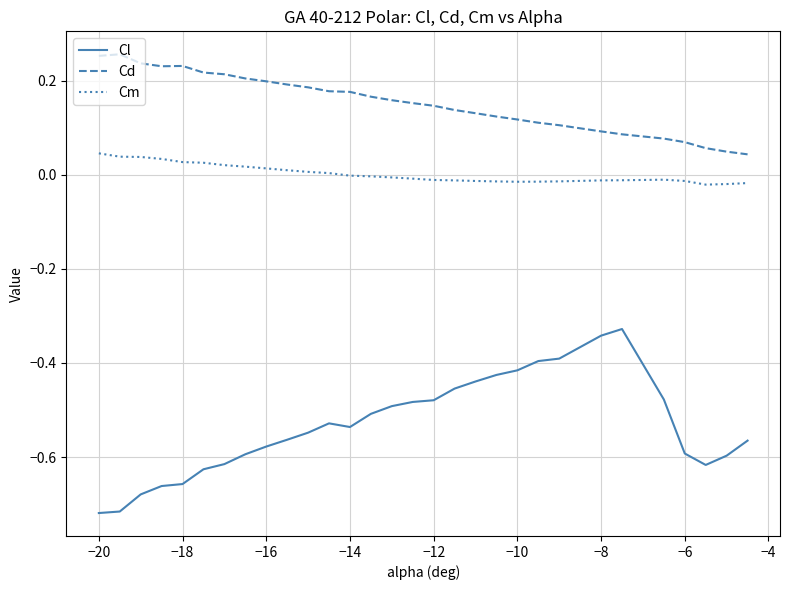

Rank the series by their maximum value, from highest to lowest.

Cd, Cm, Cl